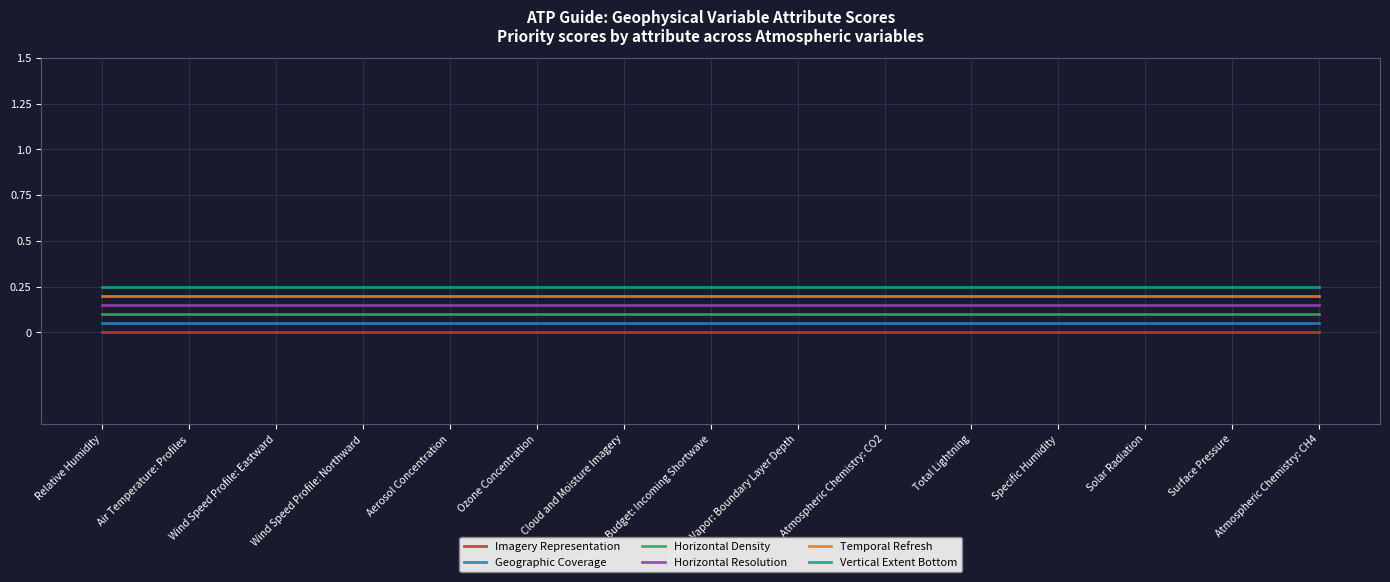

Does the chart display data point markers on the line(s)?

No